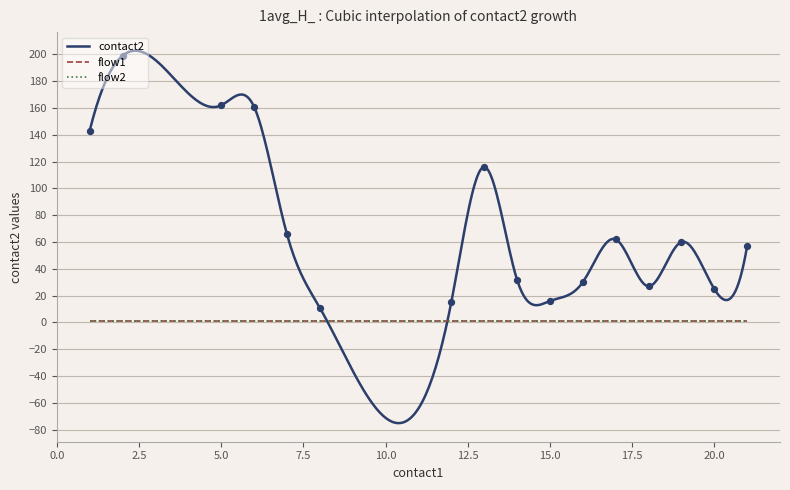

Which series has the widest spread of Y values?

contact2